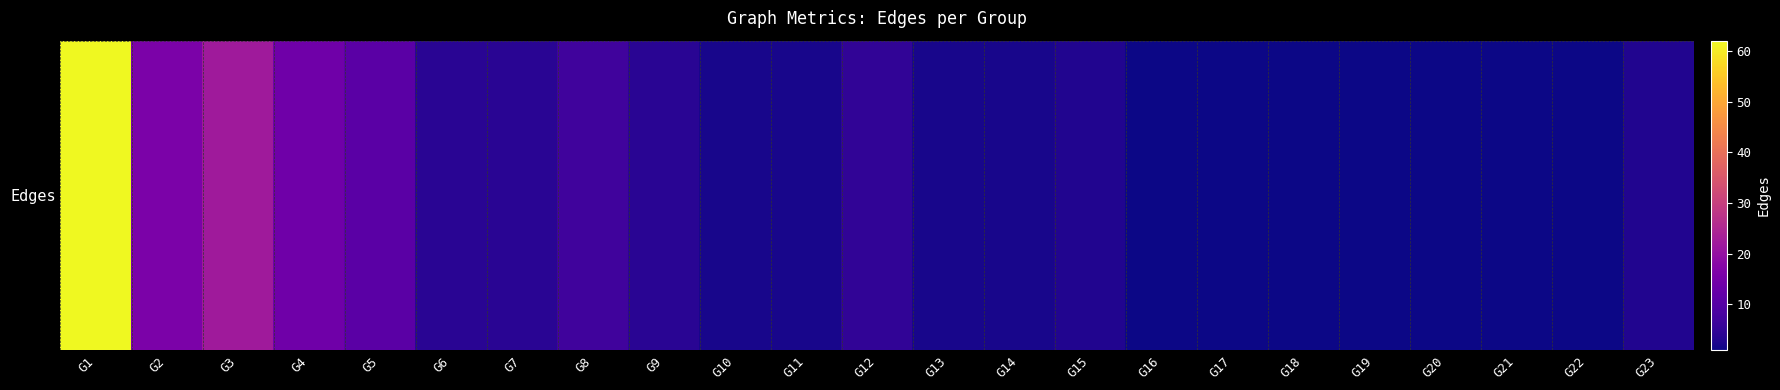

Count the number of data series in this chart.

1